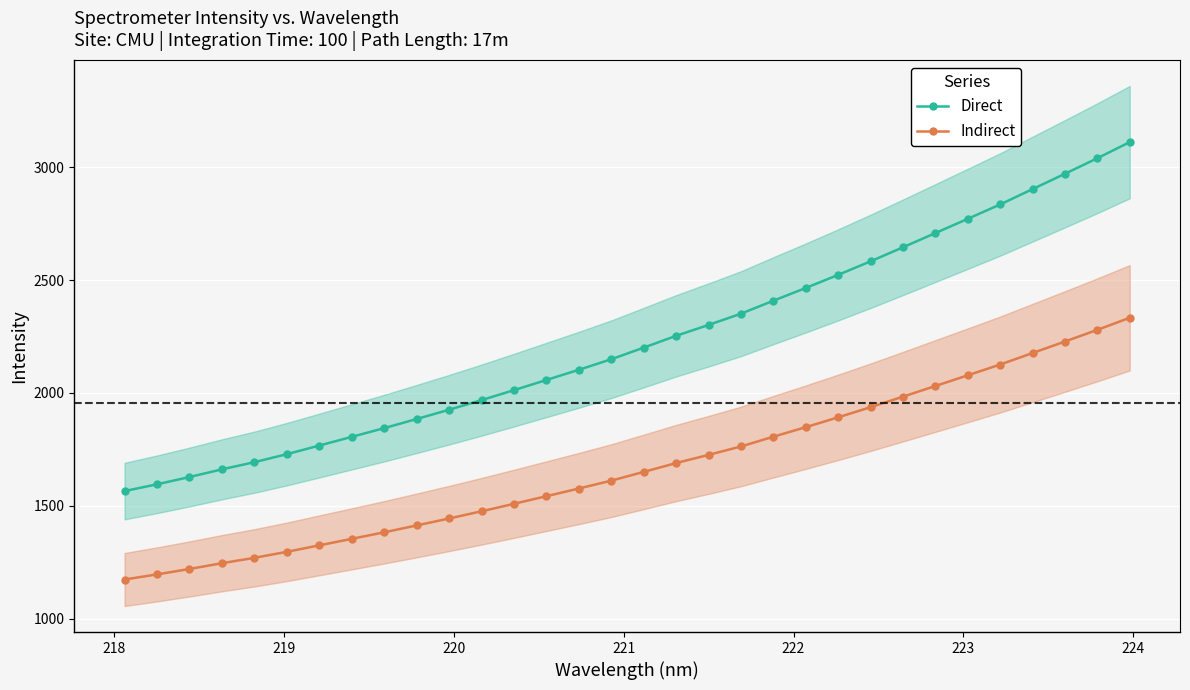

True or false: Indirect and Direct intersect in this chart.

False